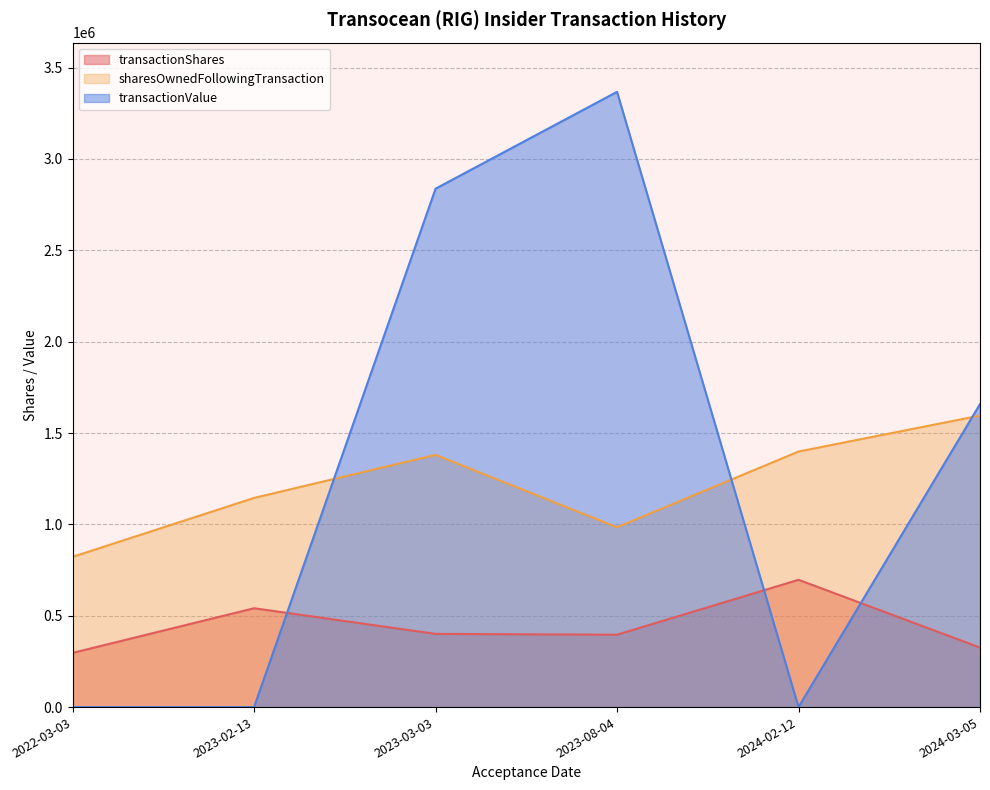

Which series has the largest range (max minus min)?

transactionValue